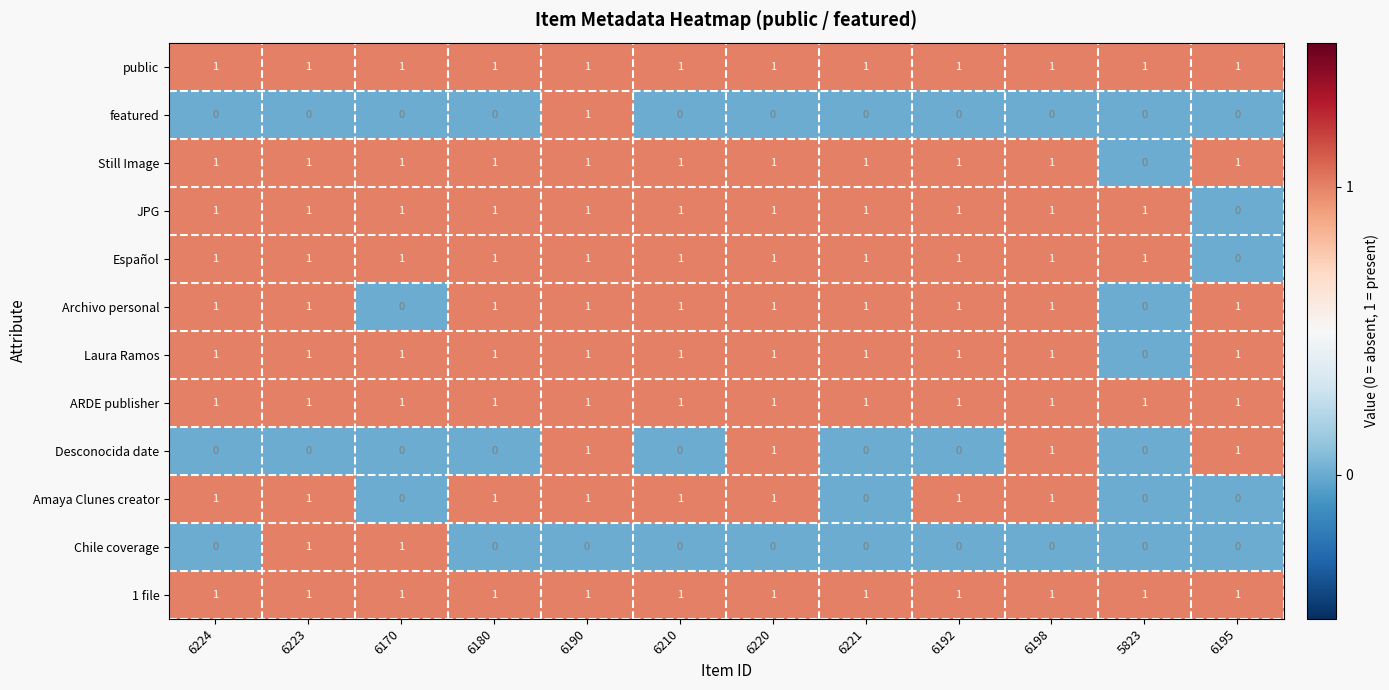

What is the total value across all series at 6220?

10